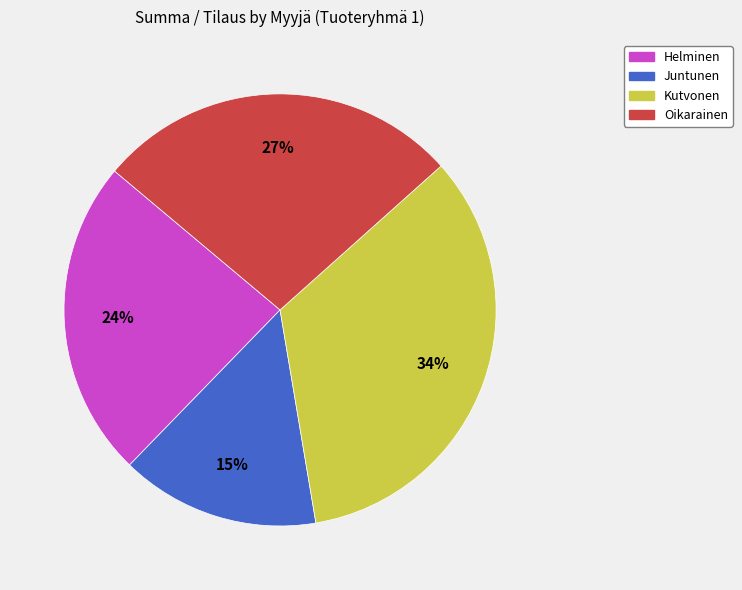

Combined, do Oikarainen and Helminen account for over 50%?

Yes